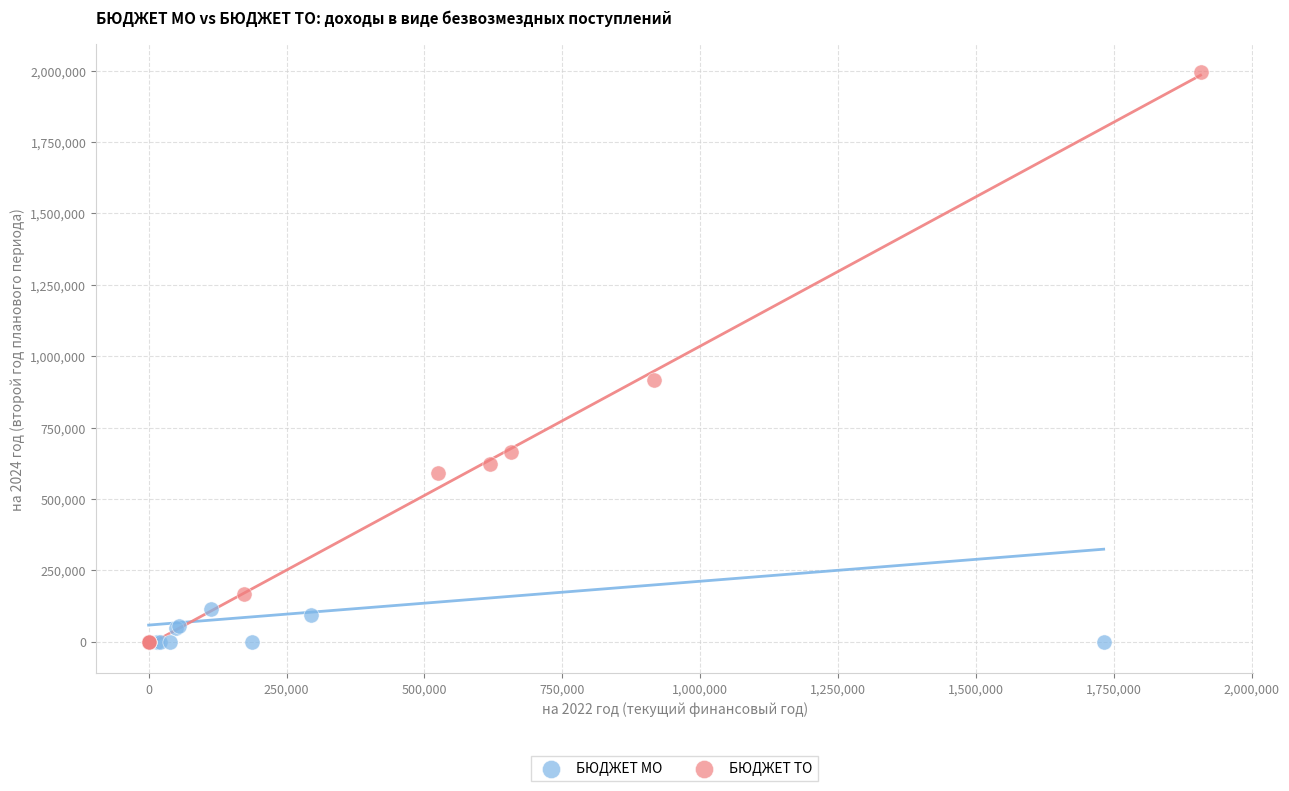

Which series contains the highest Y value?

БЮДЖЕТ ТО